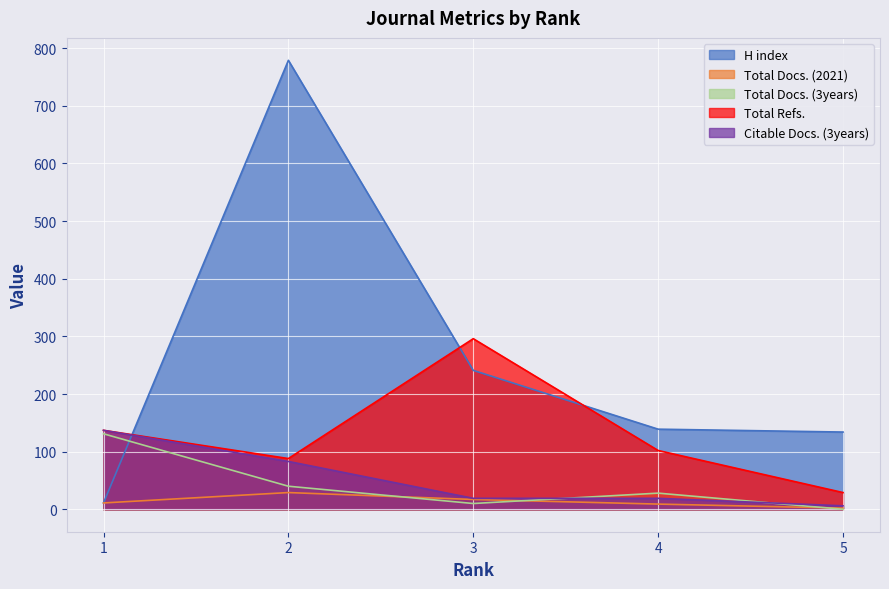

What is the difference between the Total Docs. (2021) values at 1 and 3?

6